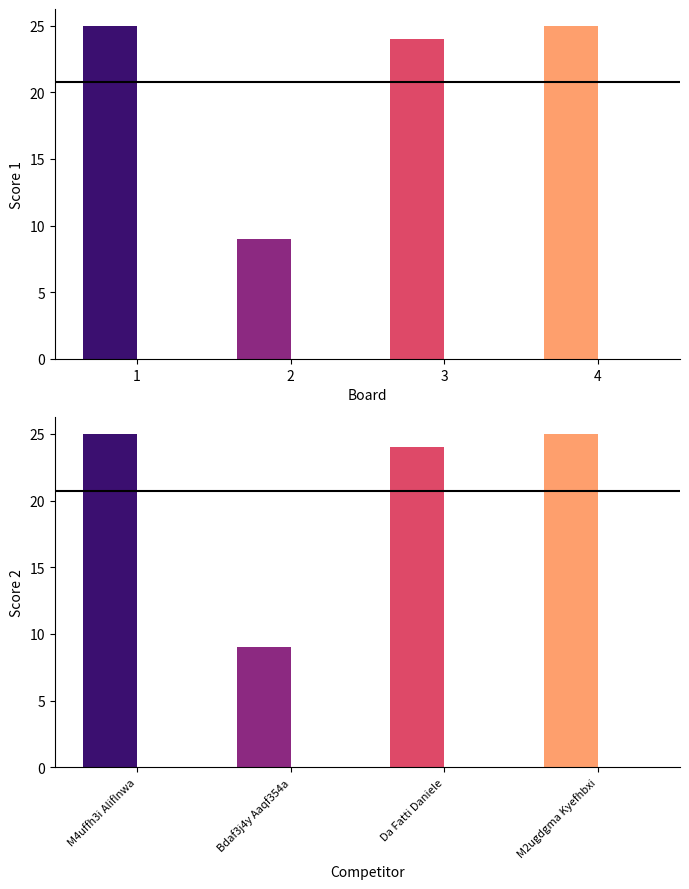

At which label is Score 1 closest to 17?

3